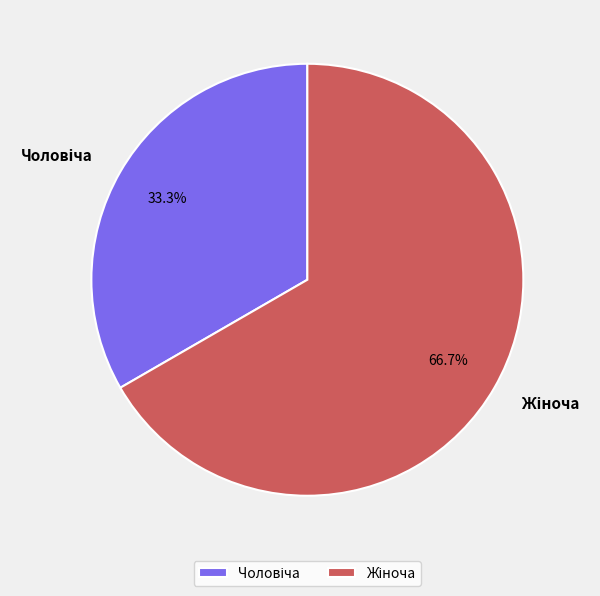

Does any single category account for the majority?

Yes